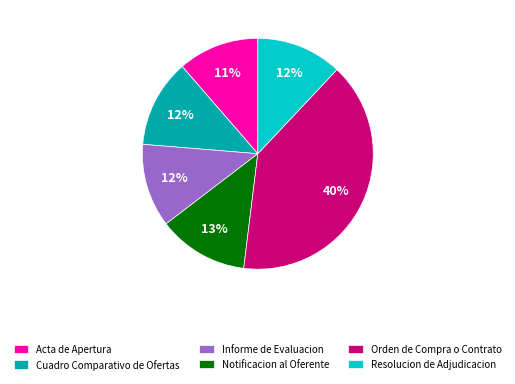

To the nearest percent, what percentage of the pie is Acta de Apertura?

11%